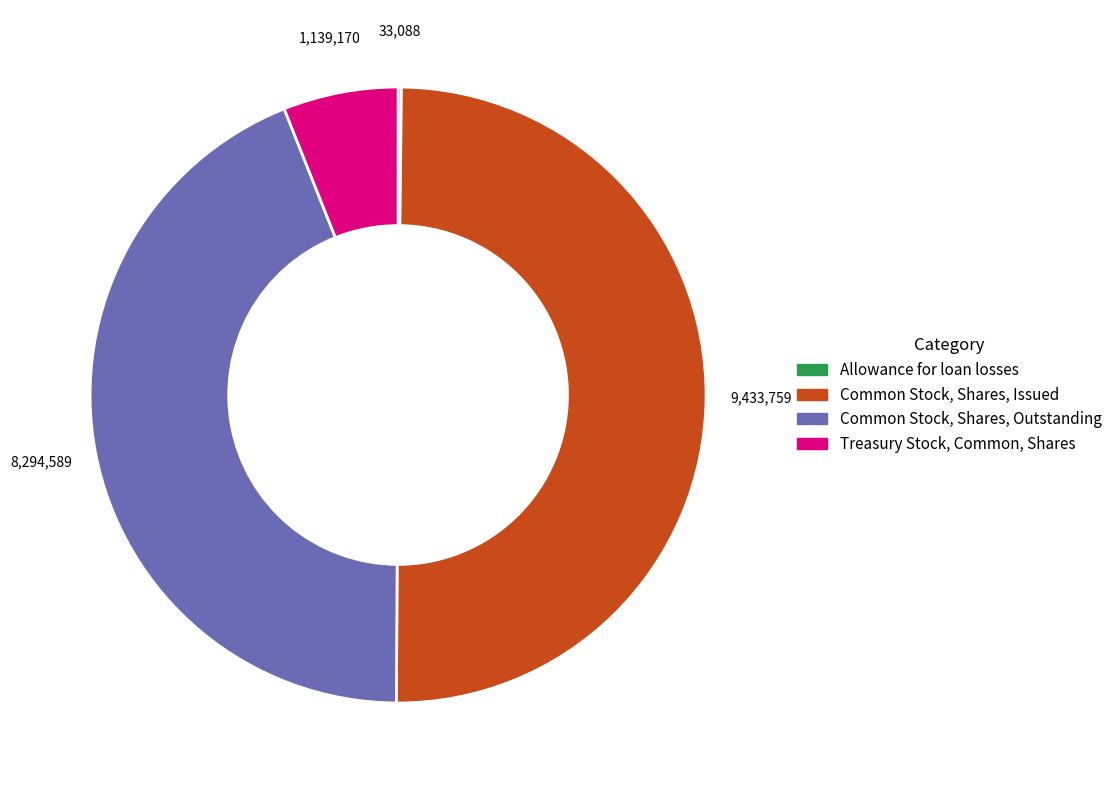

What is the ratio of the value at Common Stock, Shares, Outstanding to the value at Common Stock, Shares, Issued?

0.9